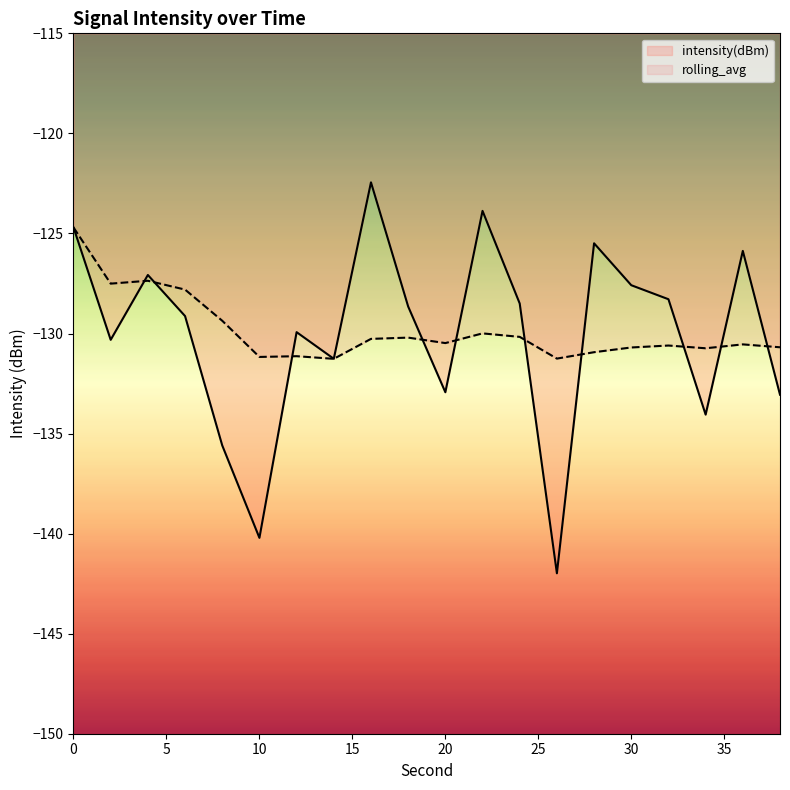

Reading right to left, what are all the values shown in this chart?

intensity(dBm): 38=-133.1	36=-125.9	34=-134.1	32=-128.3	30=-127.6	28=-125.5	26=-142.0	24=-128.5	22=-123.9	20=-132.9	18=-128.7	16=-122.4	14=-131.3	12=-129.9	10=-140.2	8=-135.6	6=-129.1	4=-127.1	2=-130.3	0=-124.7
rolling_avg: 38=-130.7	36=-130.5	34=-130.7	32=-130.6	30=-130.7	28=-130.9	26=-131.3	24=-130.2	22=-130.0	20=-130.5	18=-130.2	16=-130.3	14=-131.3	12=-131.1	10=-131.2	8=-129.4	6=-127.8	4=-127.4	2=-127.5	0=-124.7